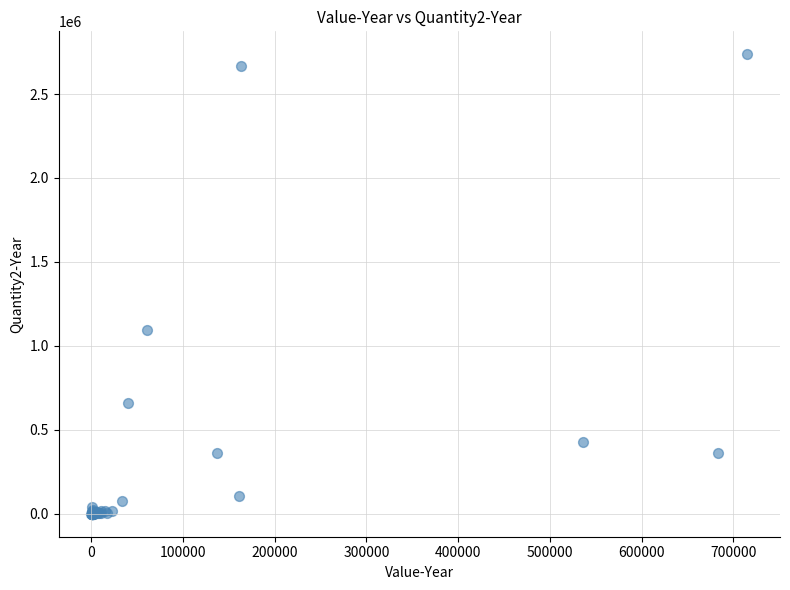

What Y value in the scatter plot is closest to 1368395?

1092224